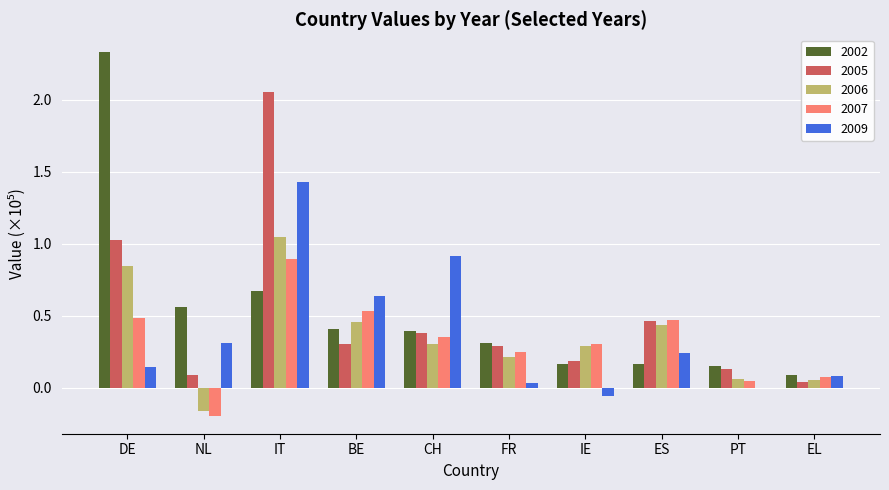

True or false: 2006 has a value of 0.2 at IE.

False